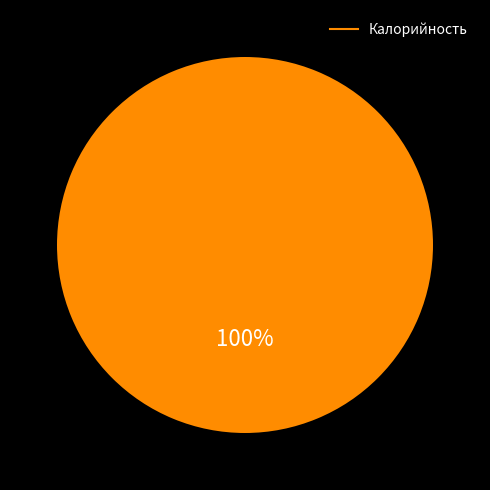

Is there any slice that represents more than half of the pie?

Yes